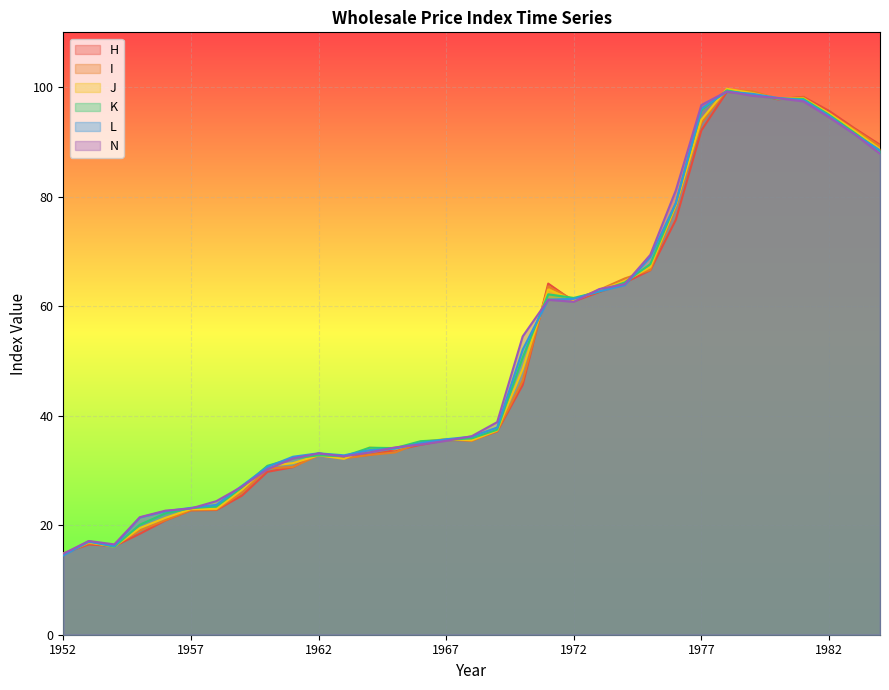

Count the number of data series in this chart.

6